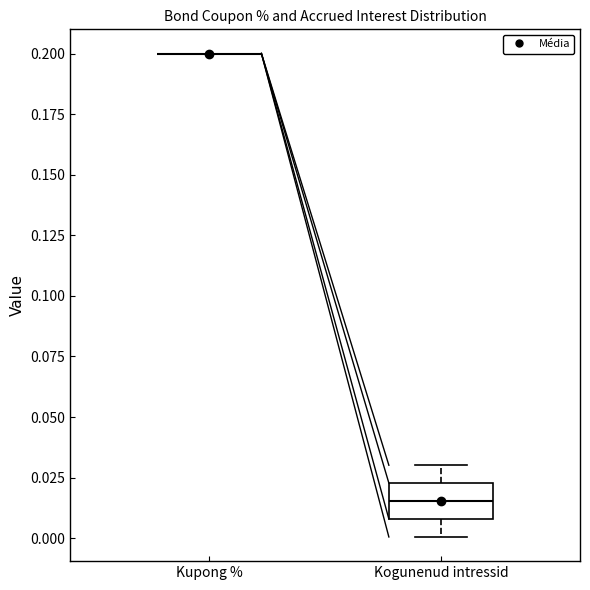

Comparing the boxes themselves (not the whiskers), which one is the tallest?

Kogunenud intressid